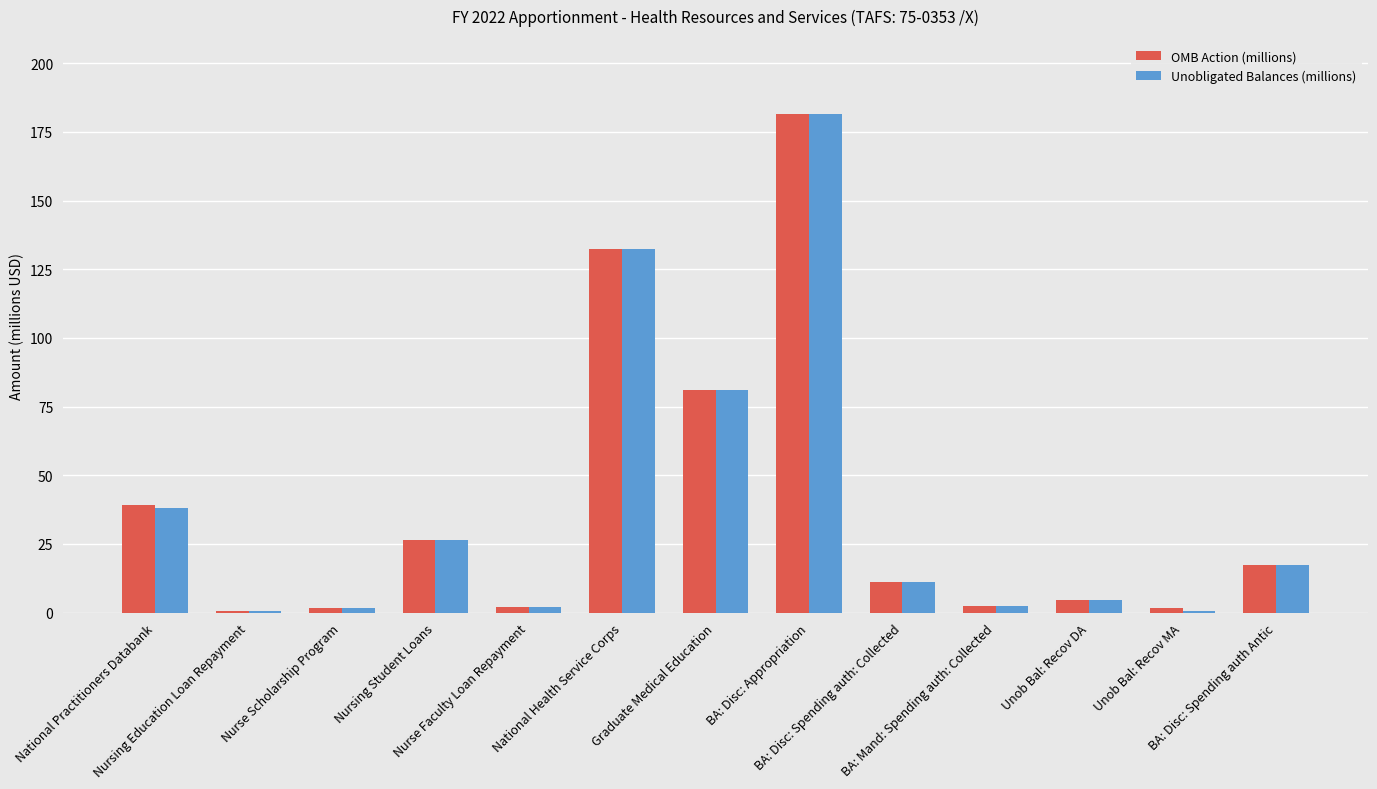

How many groups of bars are there?

13